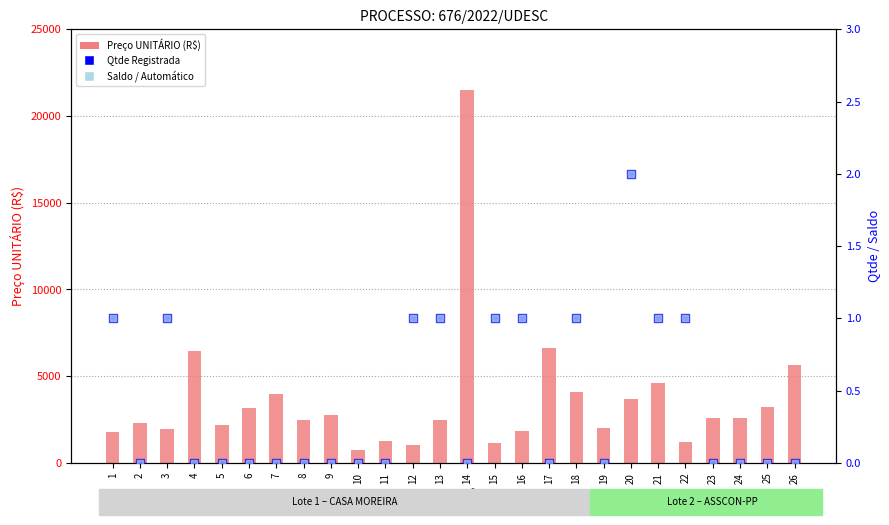

Which series has the largest total across all categories?

Preço UNITÁRIO (R$)